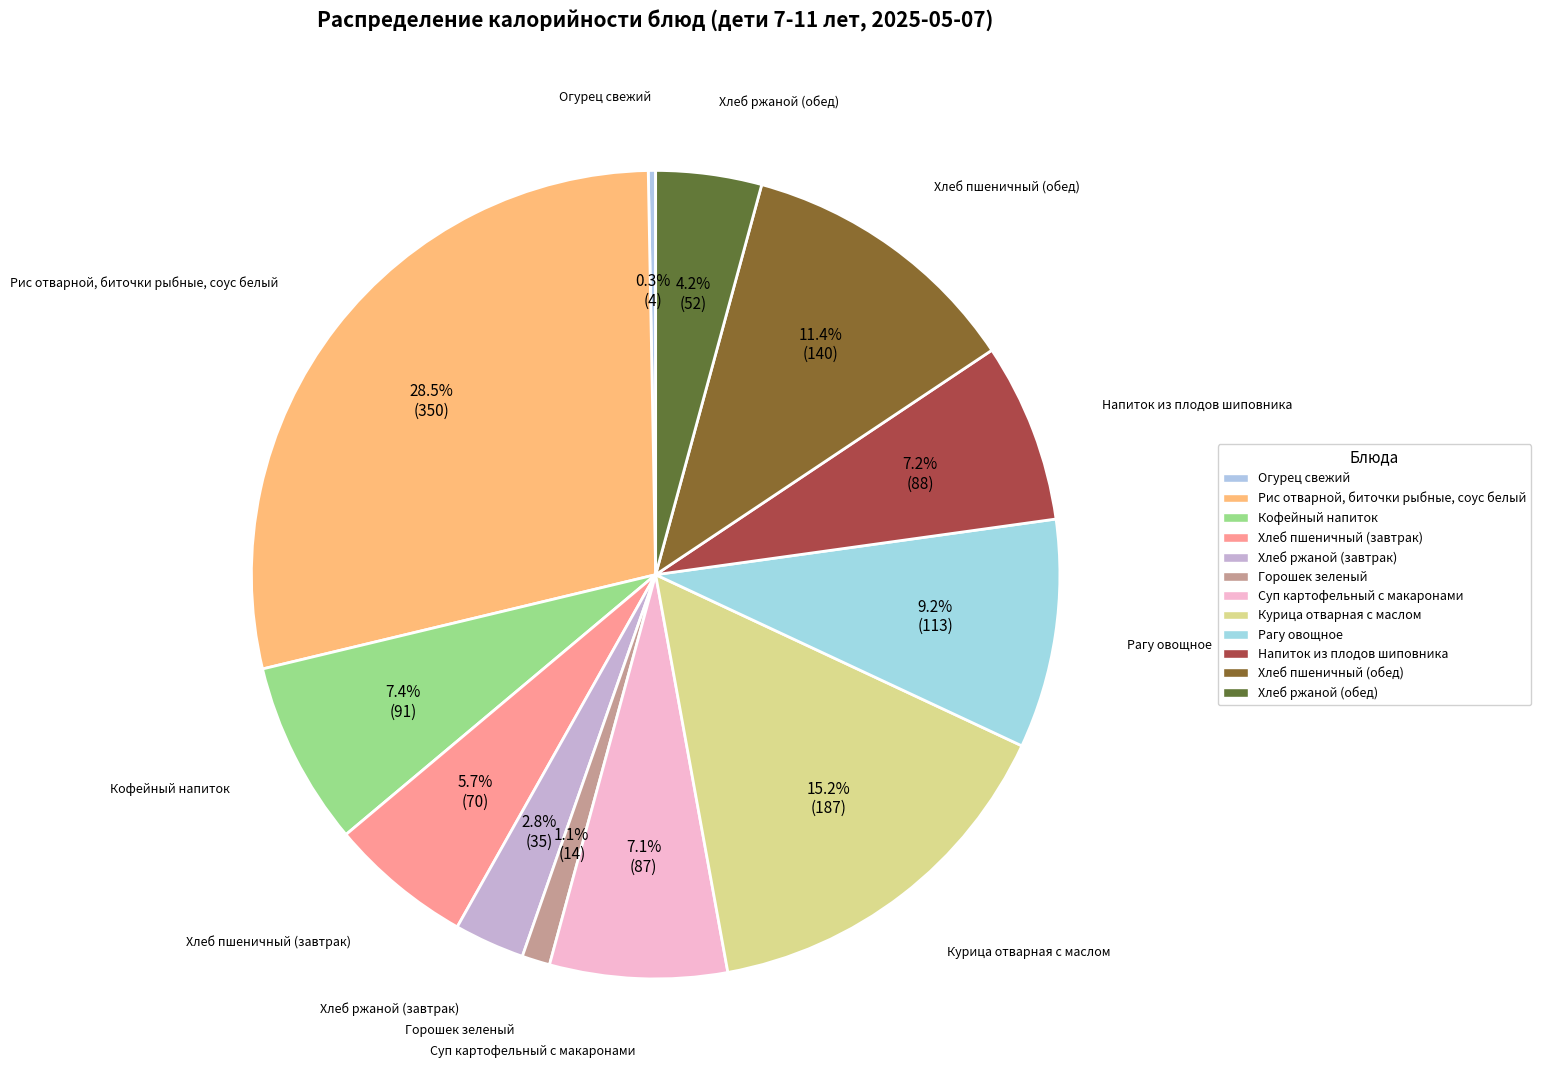

True or false: Напиток из плодов шиповника accounts for 1% of the total.

False